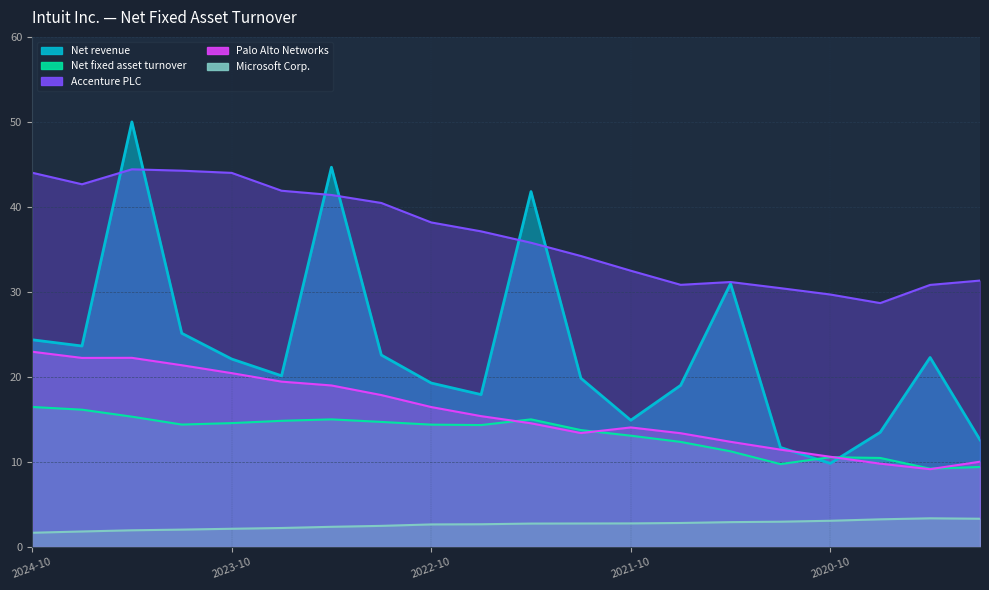

Where is Net fixed asset turnover nearest to the value 12?

2021-07-31